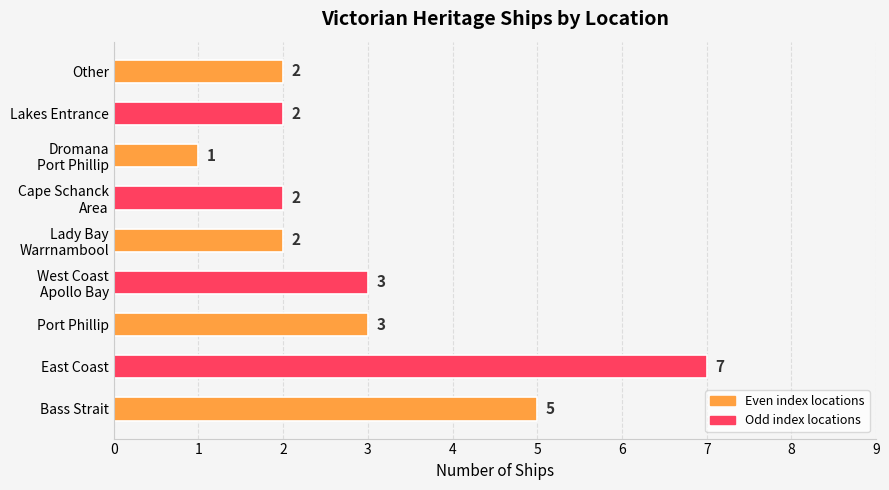

Are the bars grouped side by side (vs. stacked)?

No